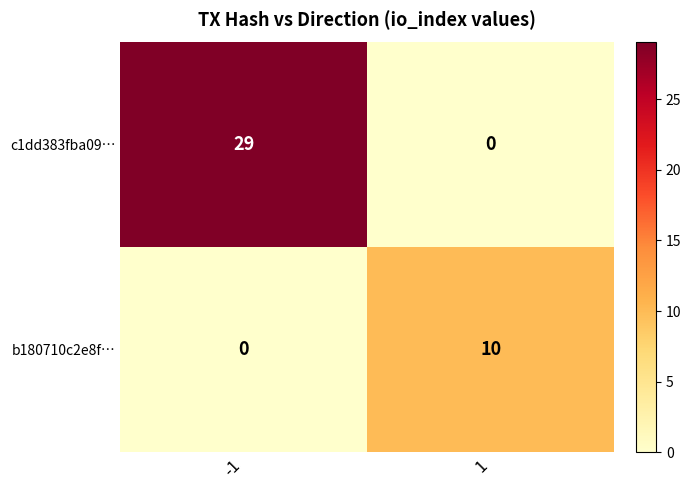

What is the sum of the c1dd383fba09… values at 1 and -1?

29